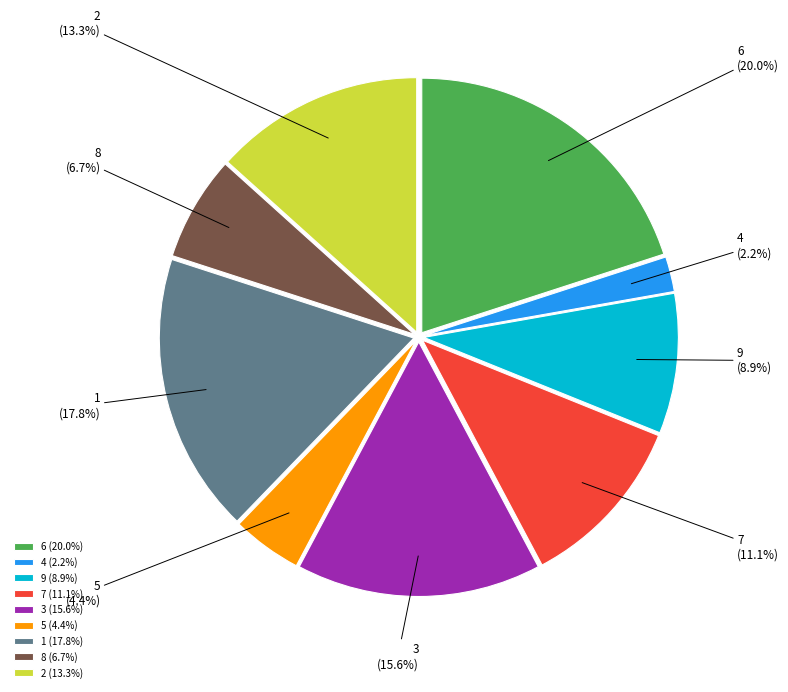

Which category has the smallest portion of the pie?

4